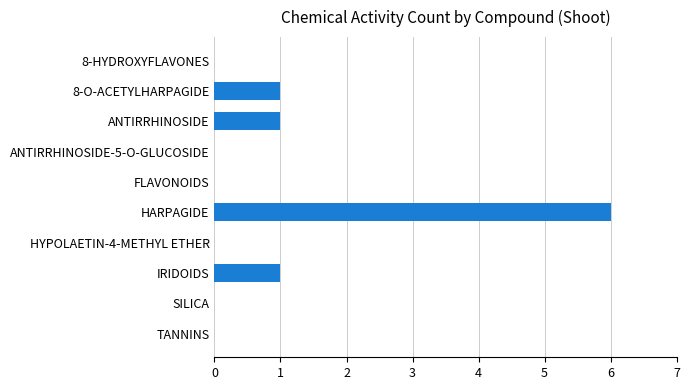

Which label corresponds to the largest value in the chart?

HARPAGIDE